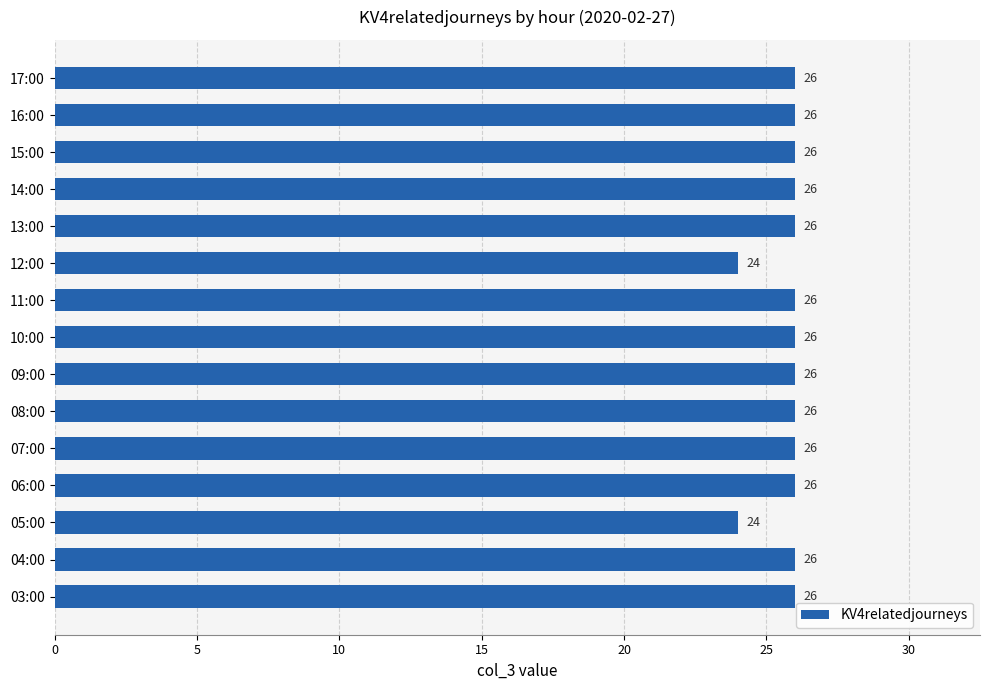

How many values are between 26 and 27?

13